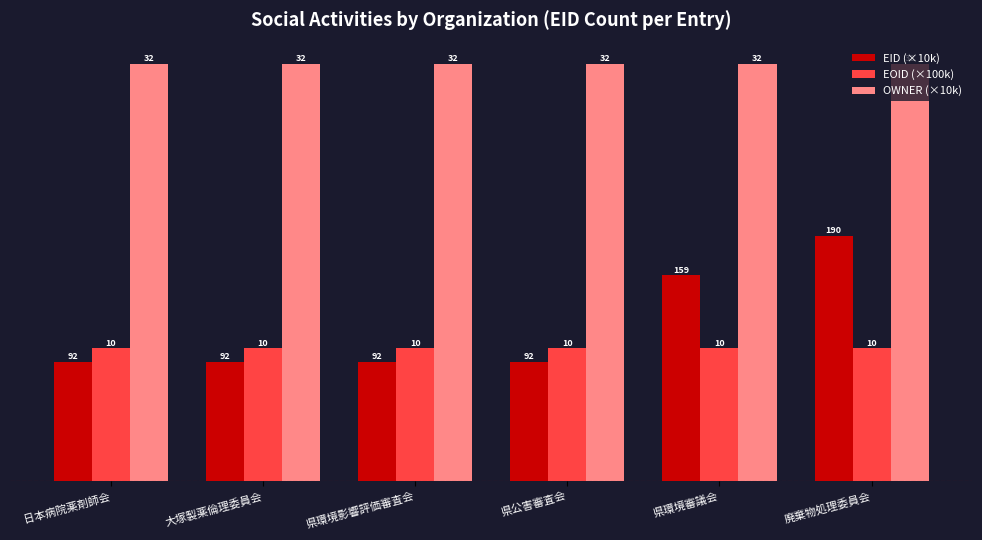

What is the value of the EOID (×100k) bar at the 2nd from the left?

10.3